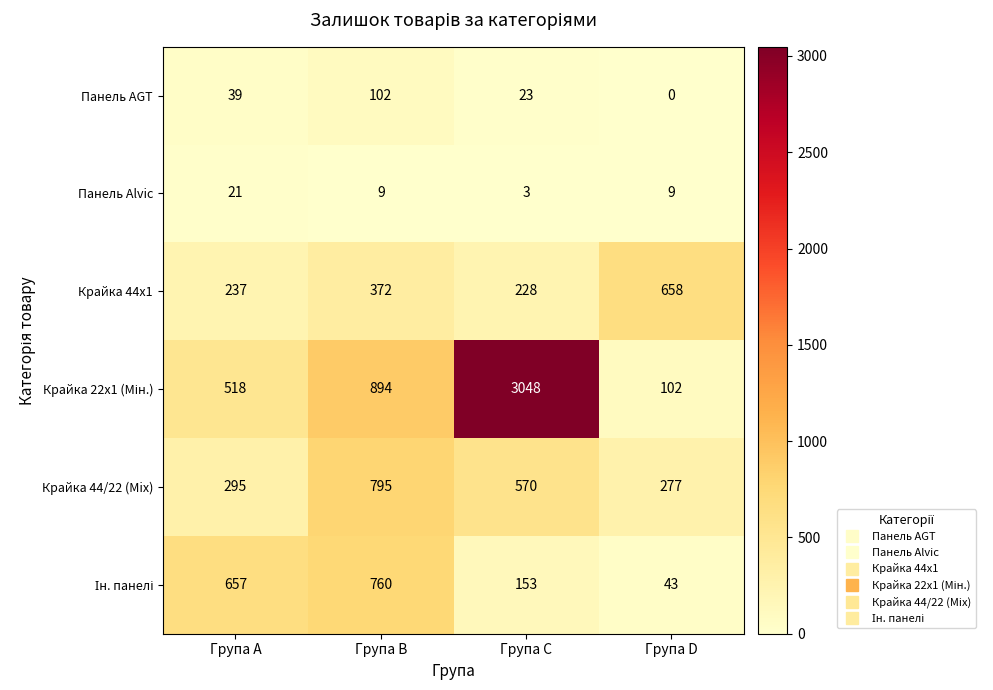

What is the greatest value displayed?

3048